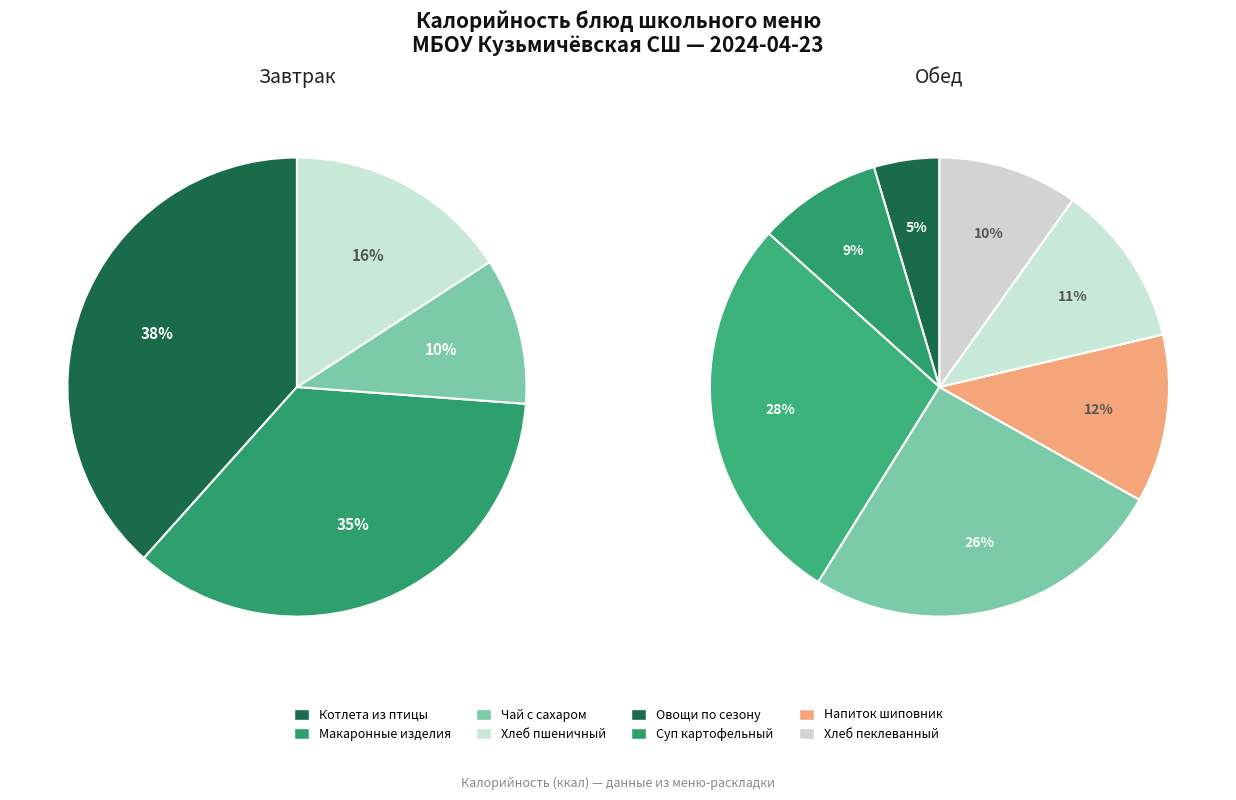

Between Макаронные изделия отварные (обед) and Хлеб пеклеванный, which series saw the biggest shift?

Обед